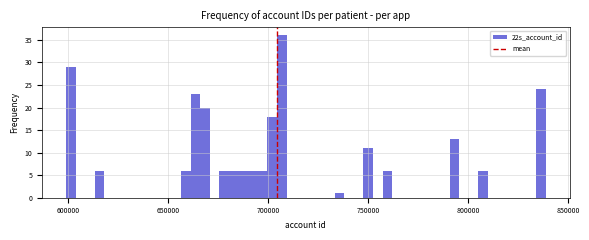

Read against the x-axis, roughly where is the centre of the tallest bar?

705000